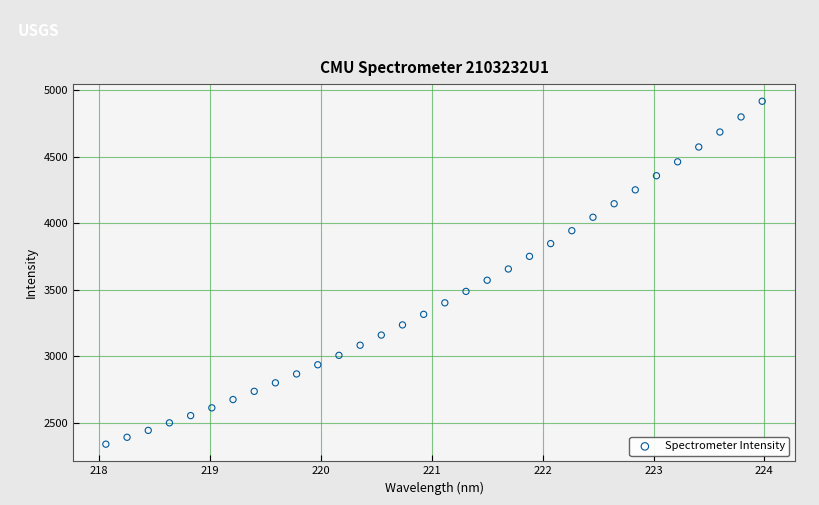

What is the range of Y values (max minus min)?

2578.2